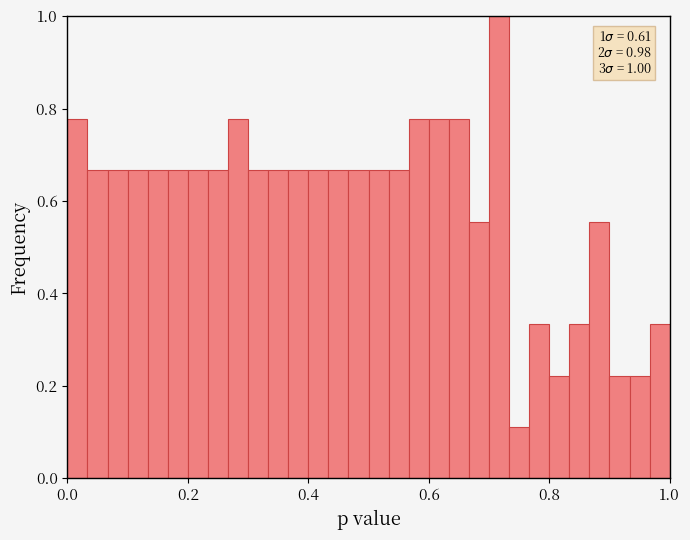

Around what value on the x-axis is the tallest bar? Give the approximate position of its centre, as read against the axis.

0.72